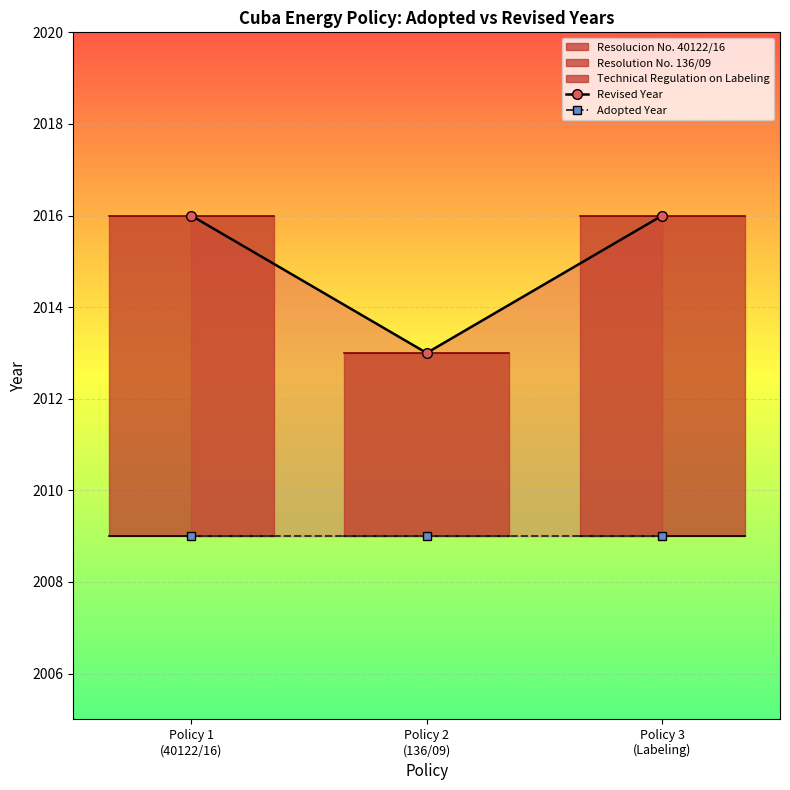

Count the number of categories in the chart.

3